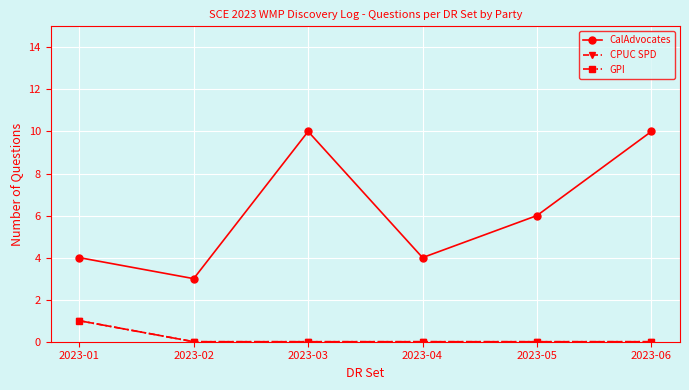

Reading left to right, what are all the values shown in this chart?

CalAdvocates: 4	3	10	4	6	10
CPUC SPD: 1	0	0	0	0	0
GPI: 1	0	0	0	0	0